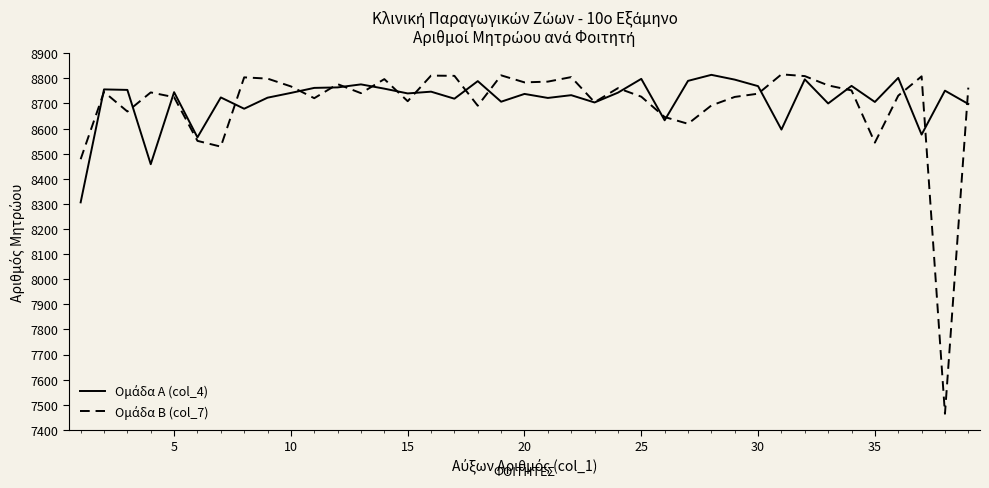

What is the greatest value displayed?

8816